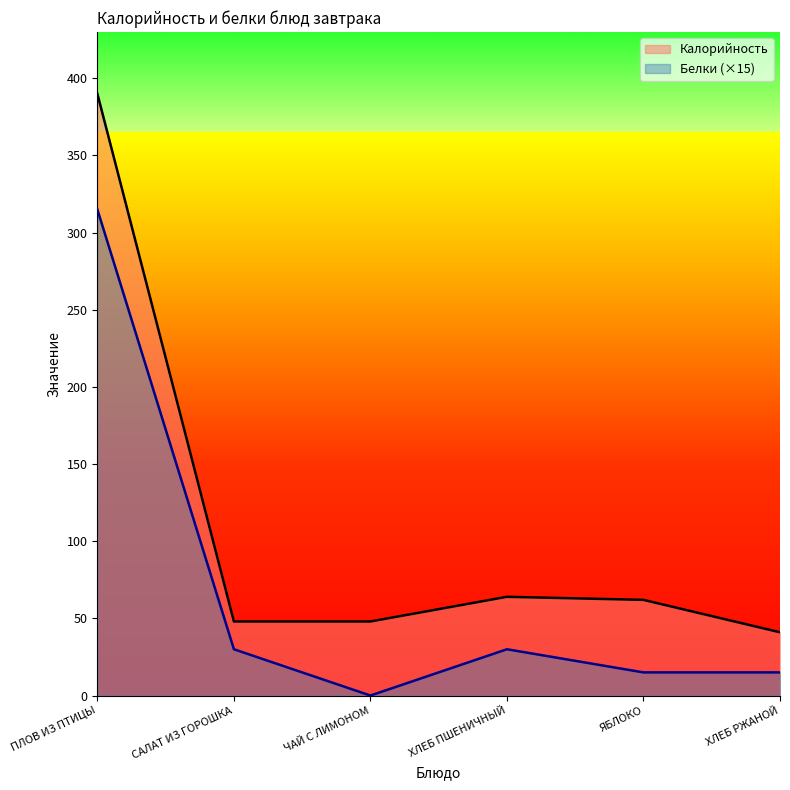

What position from the left is ХЛЕБ РЖАНОЙ?

6